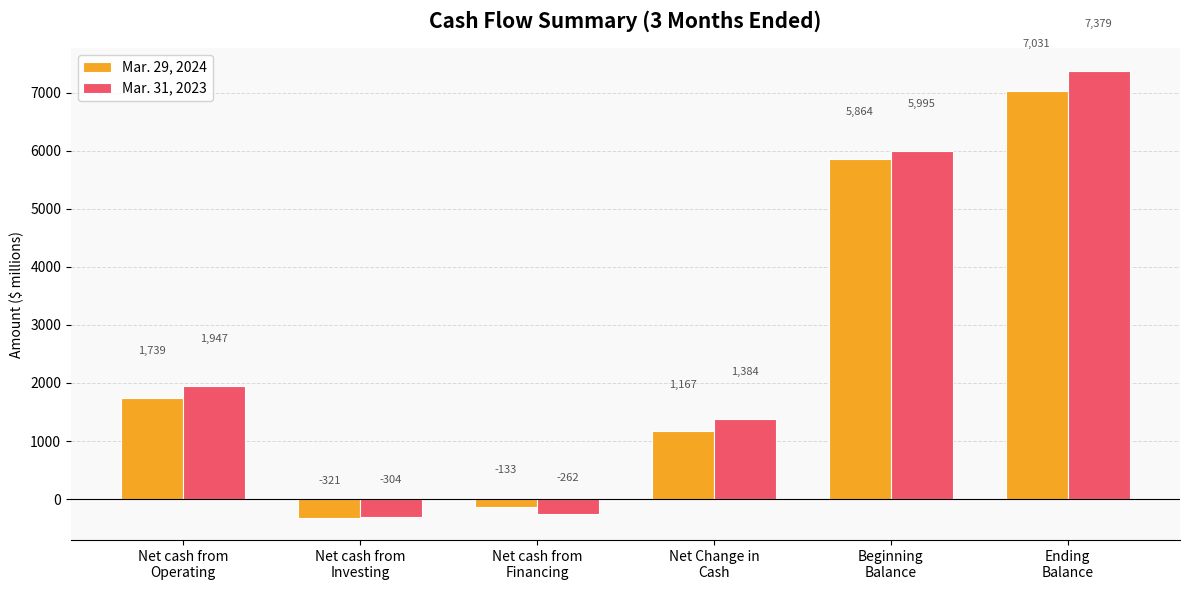

List the labels in order of Mar. 31, 2023 value, largest first.

Ending
Balance, Beginning
Balance, Net cash from
Operating, Net Change in
Cash, Net cash from
Financing, Net cash from
Investing